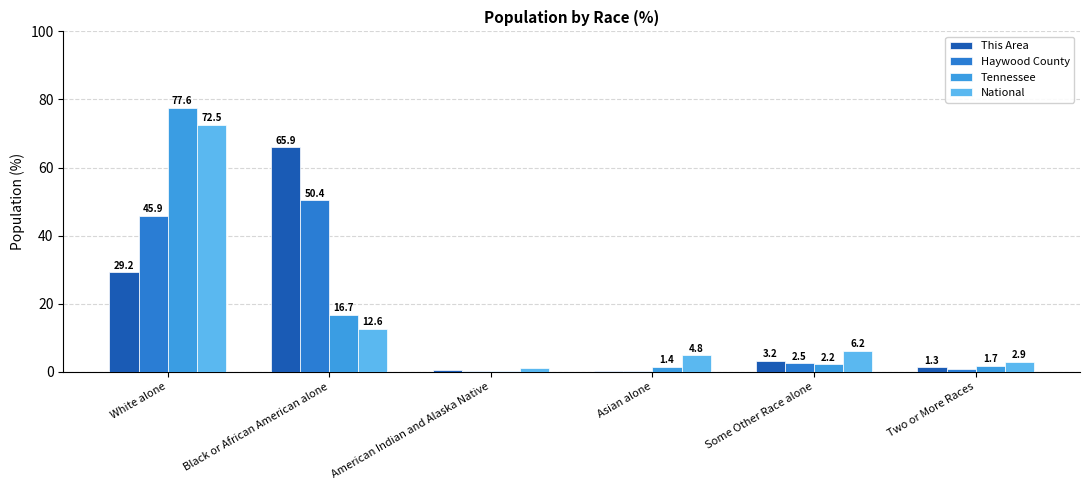

What is the total value across all series at American Indian and Alaska Native?

1.9